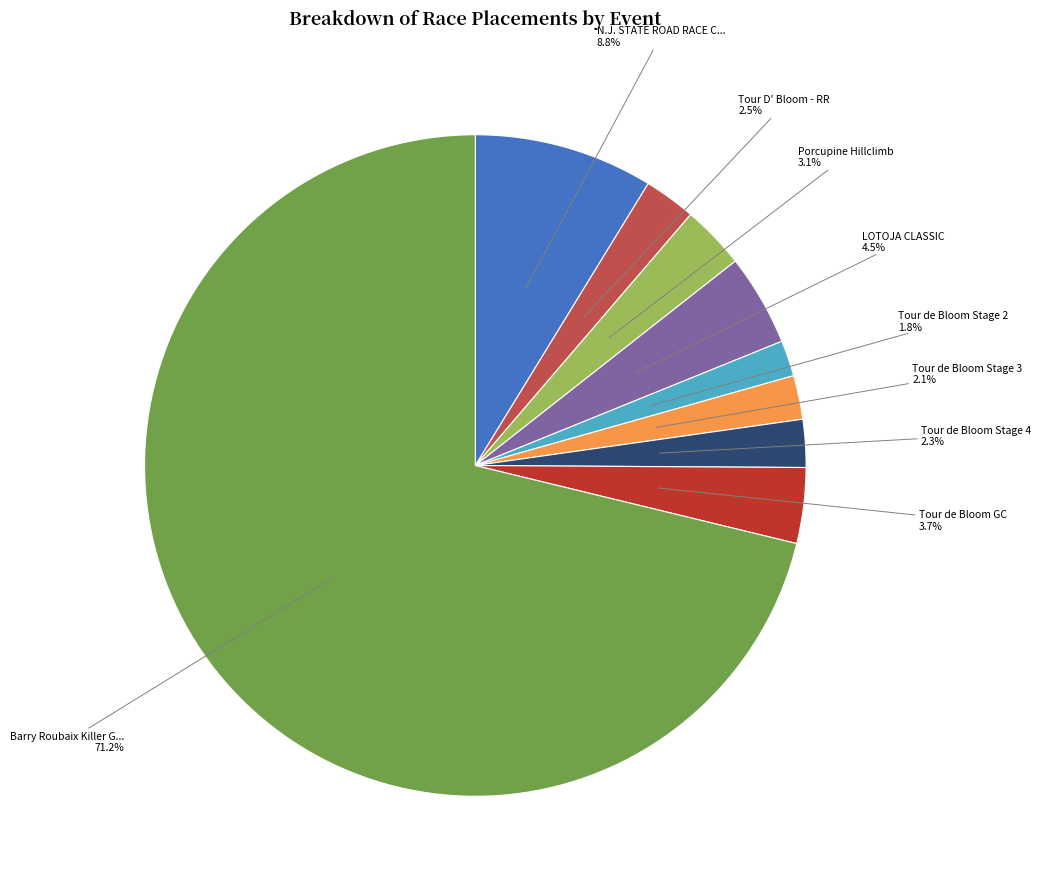

Is there a majority slice in this chart?

Yes